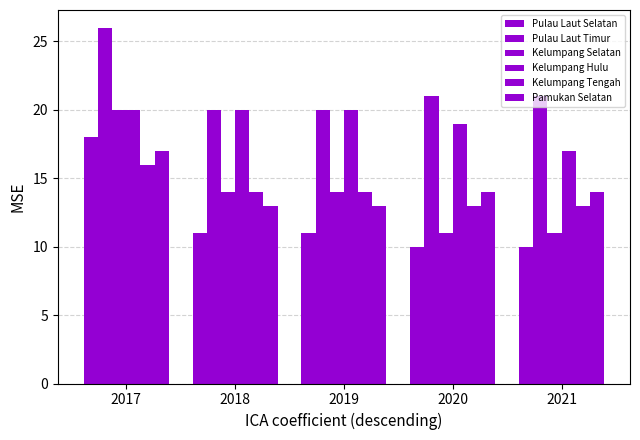

At which category is the sum across all series the highest?

2017